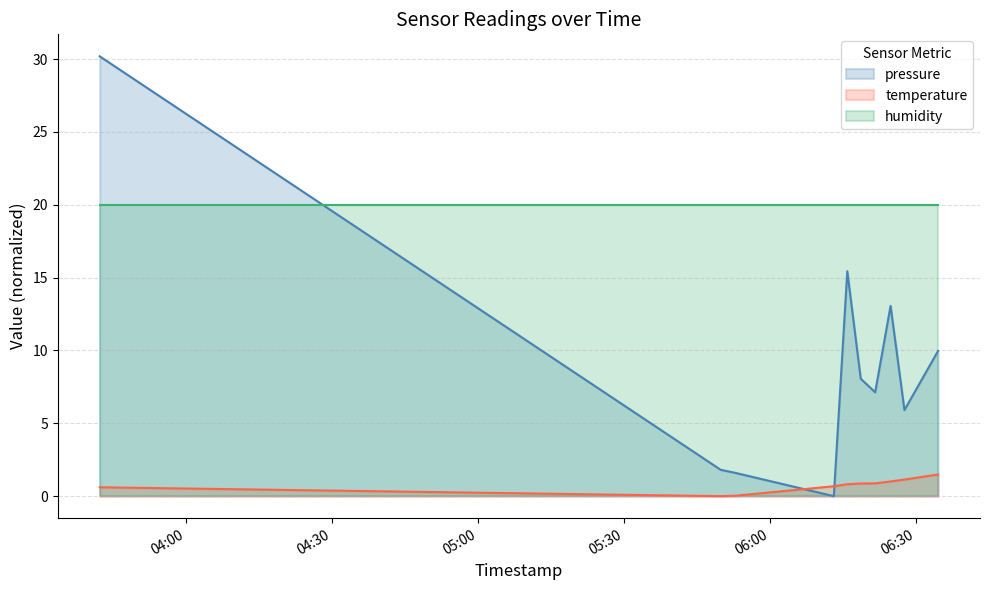

What is the label of the 5th point from the left?

2024-03-08T06:15:56